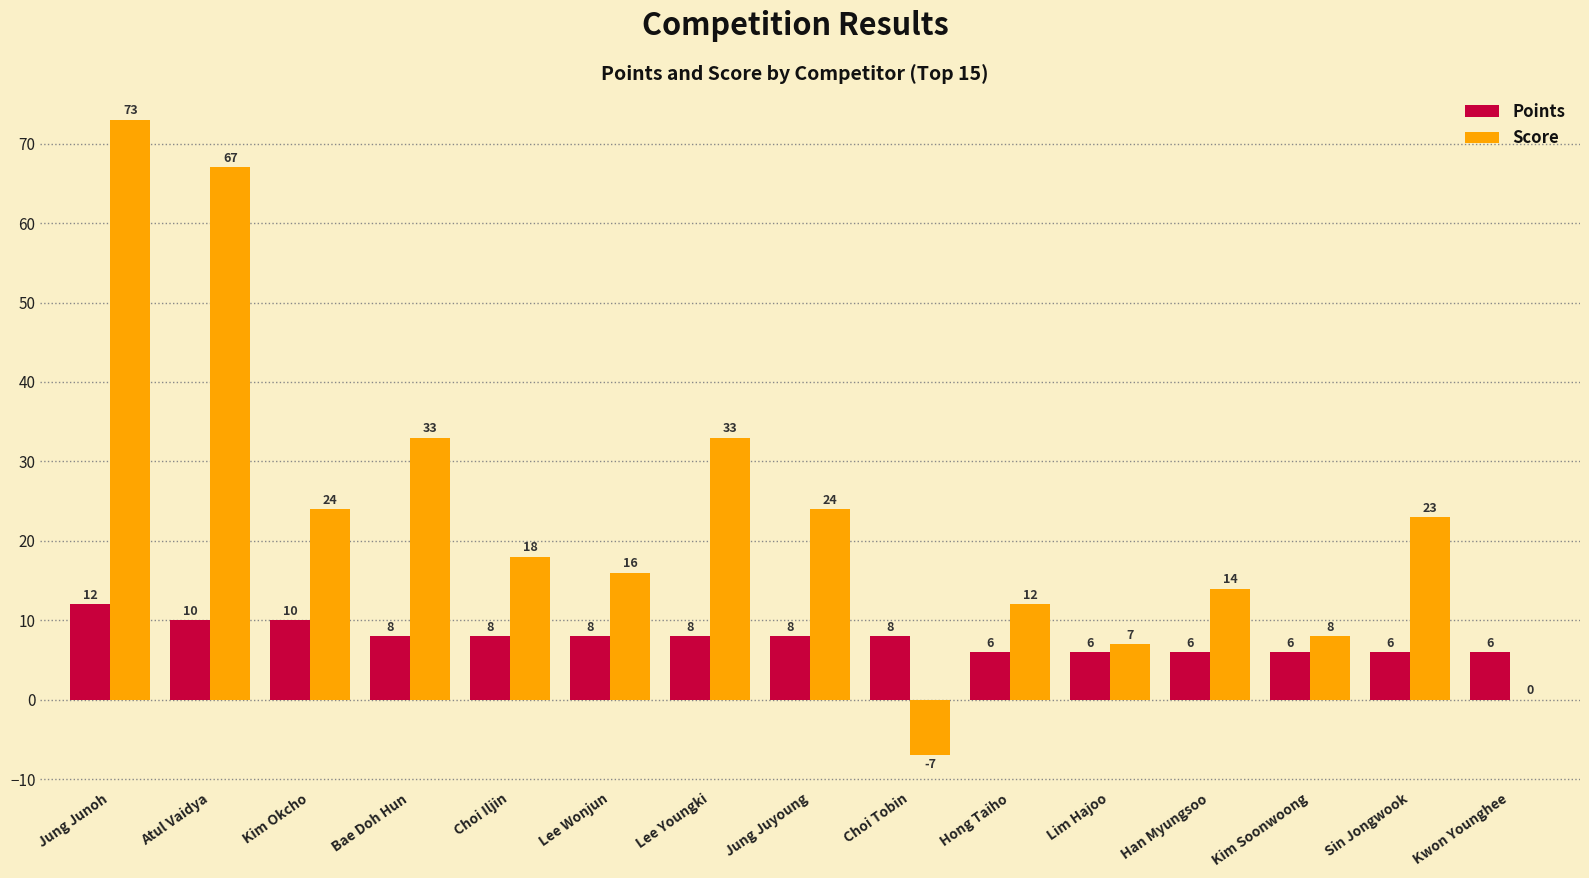

Does the chart contain stacked bars?

No